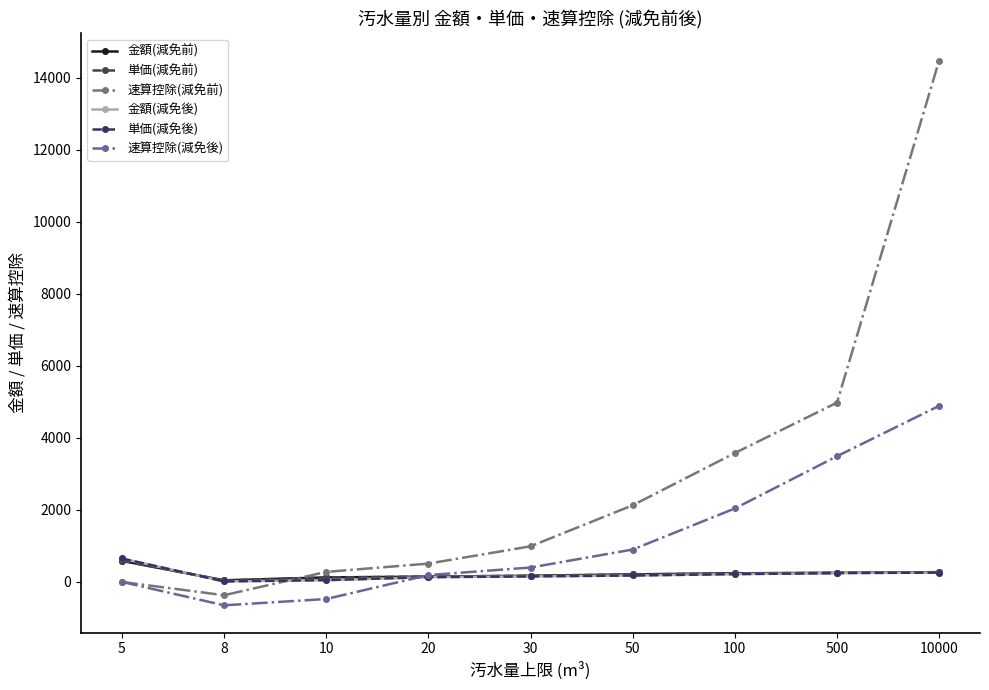

True or false: 金額(減免後) has a value of 221 at 20.

False